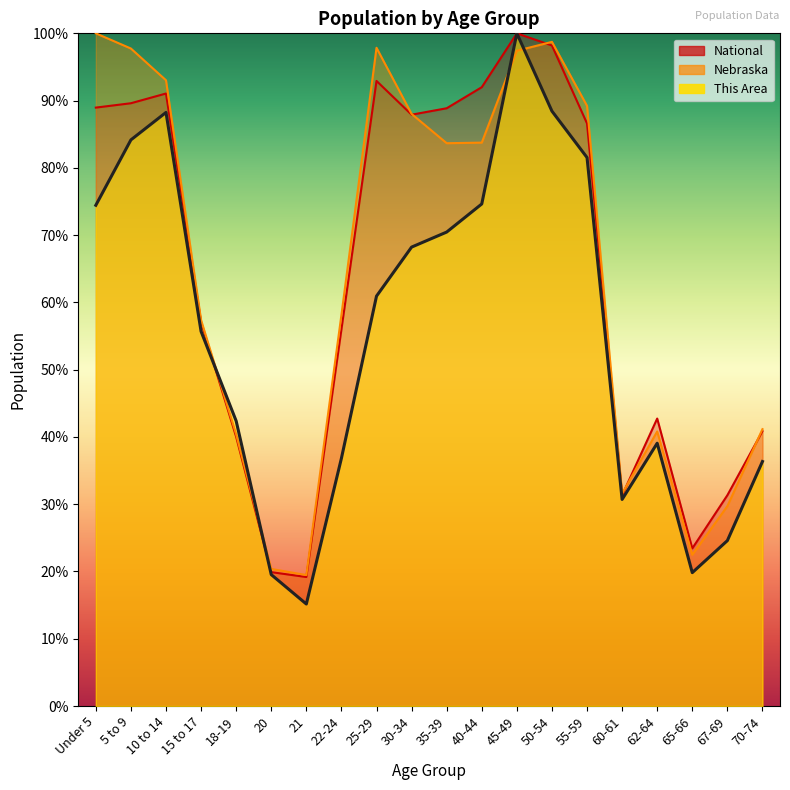

What are all the series names shown in the legend?

This Area, Nebraska, National